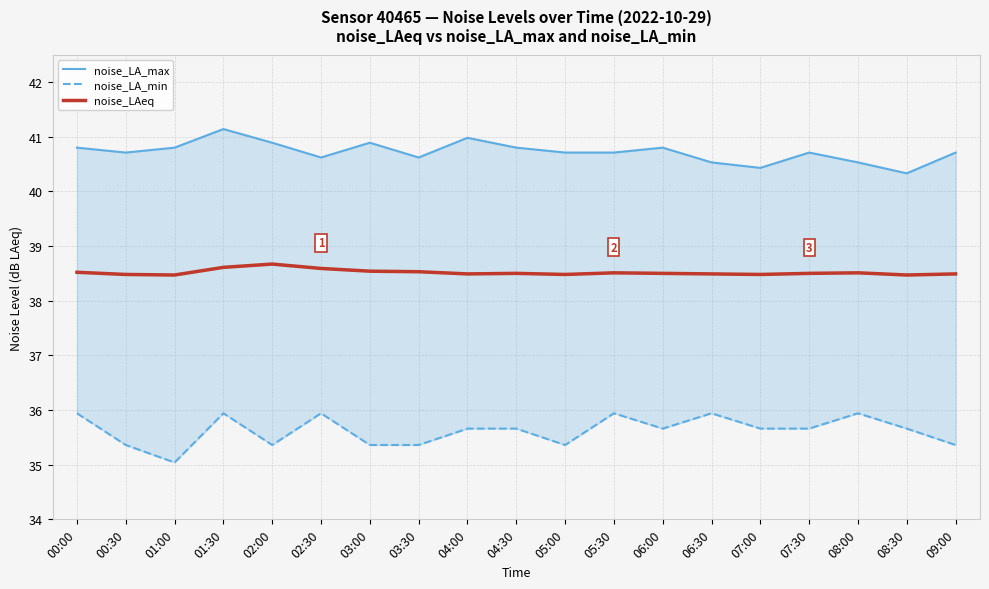

What is the maximum value for noise_LA_min?

35.9